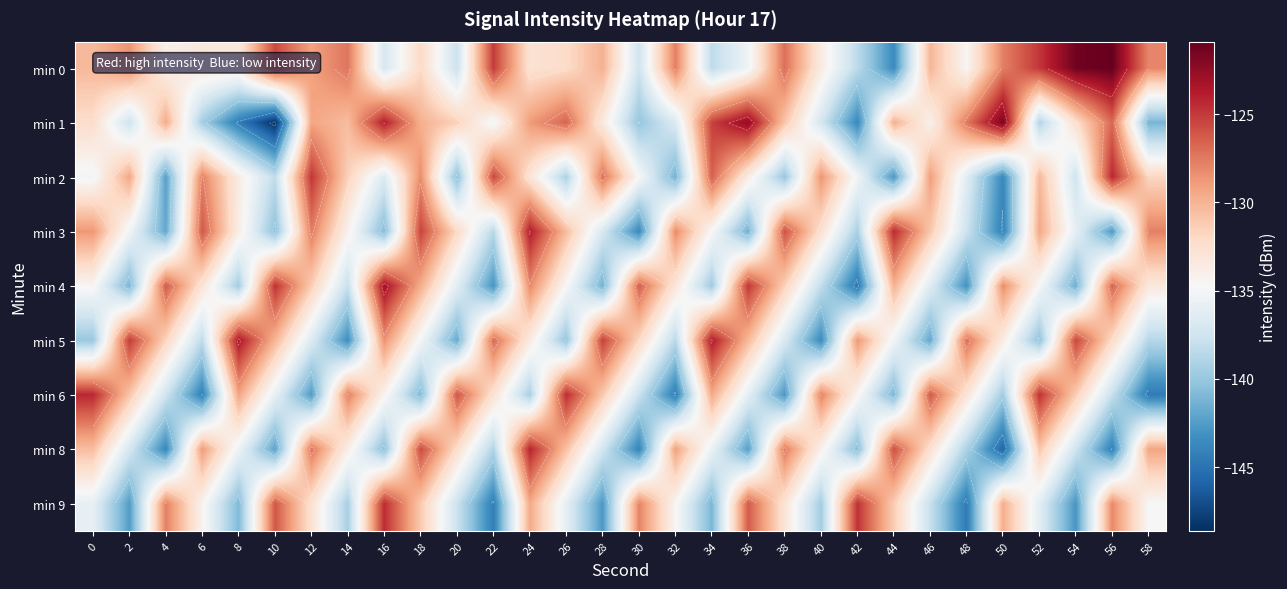

At which category is the sum across all series the highest?

24